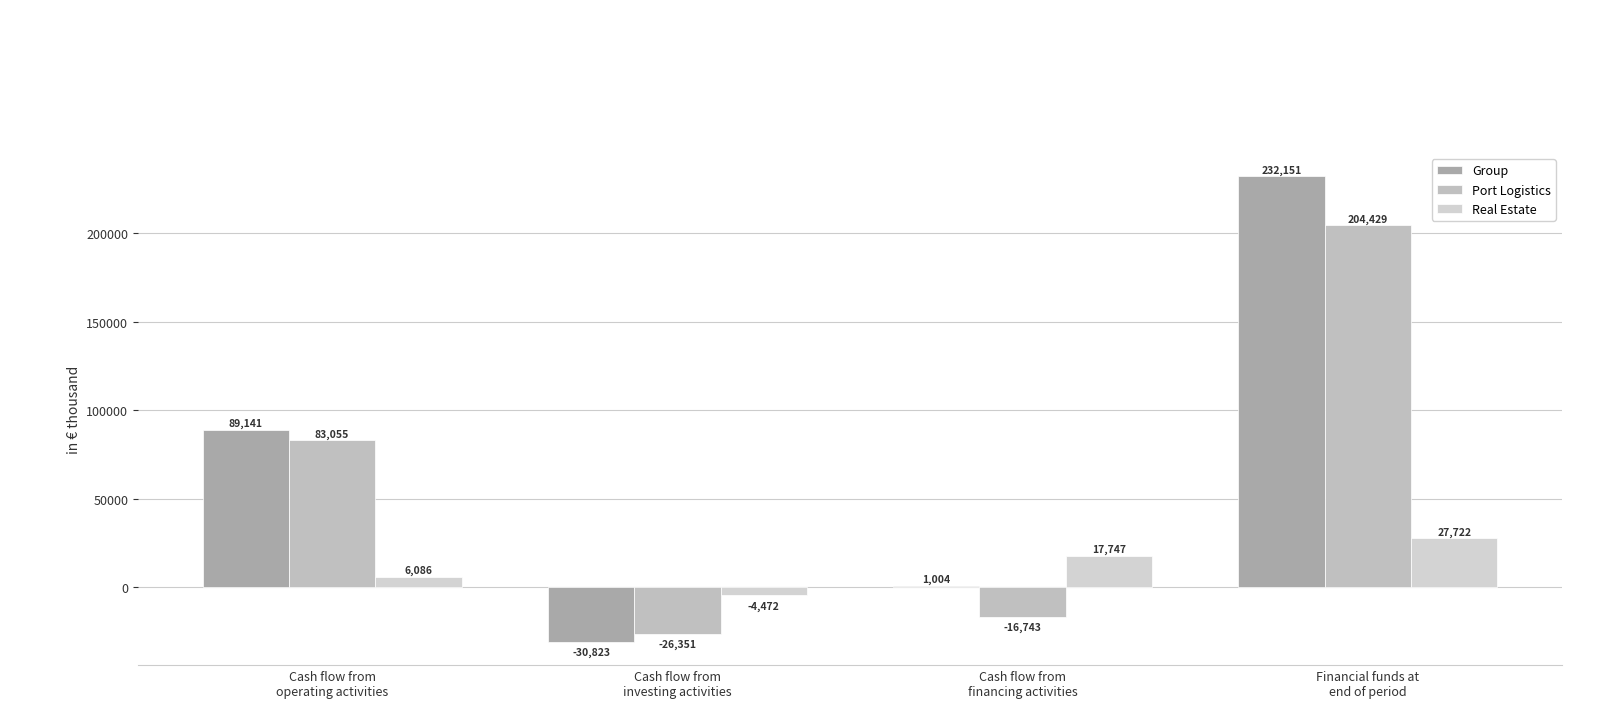

List the series in order of their peak value, highest first.

Group, Port Logistics, Real Estate